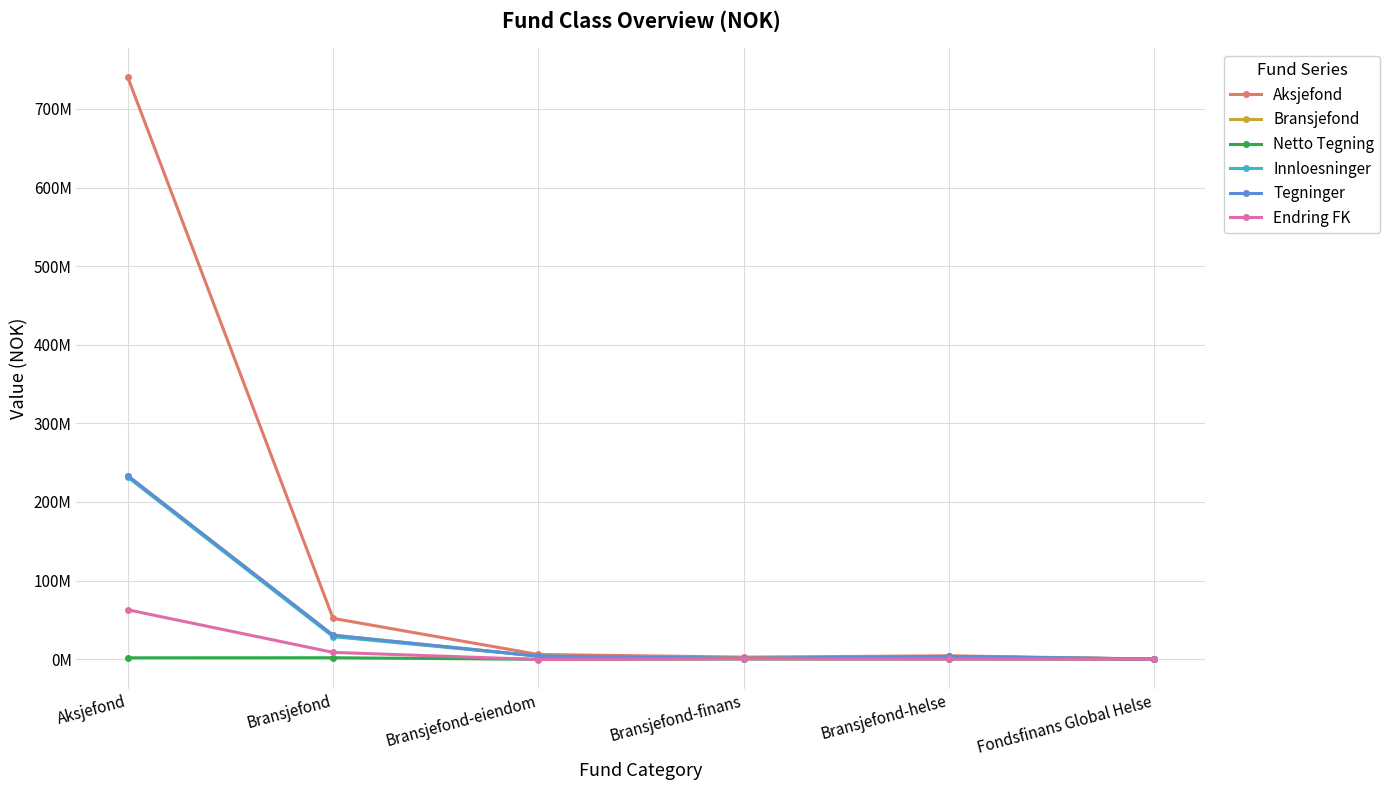

Is this an area chart (filled region under the line)?

No